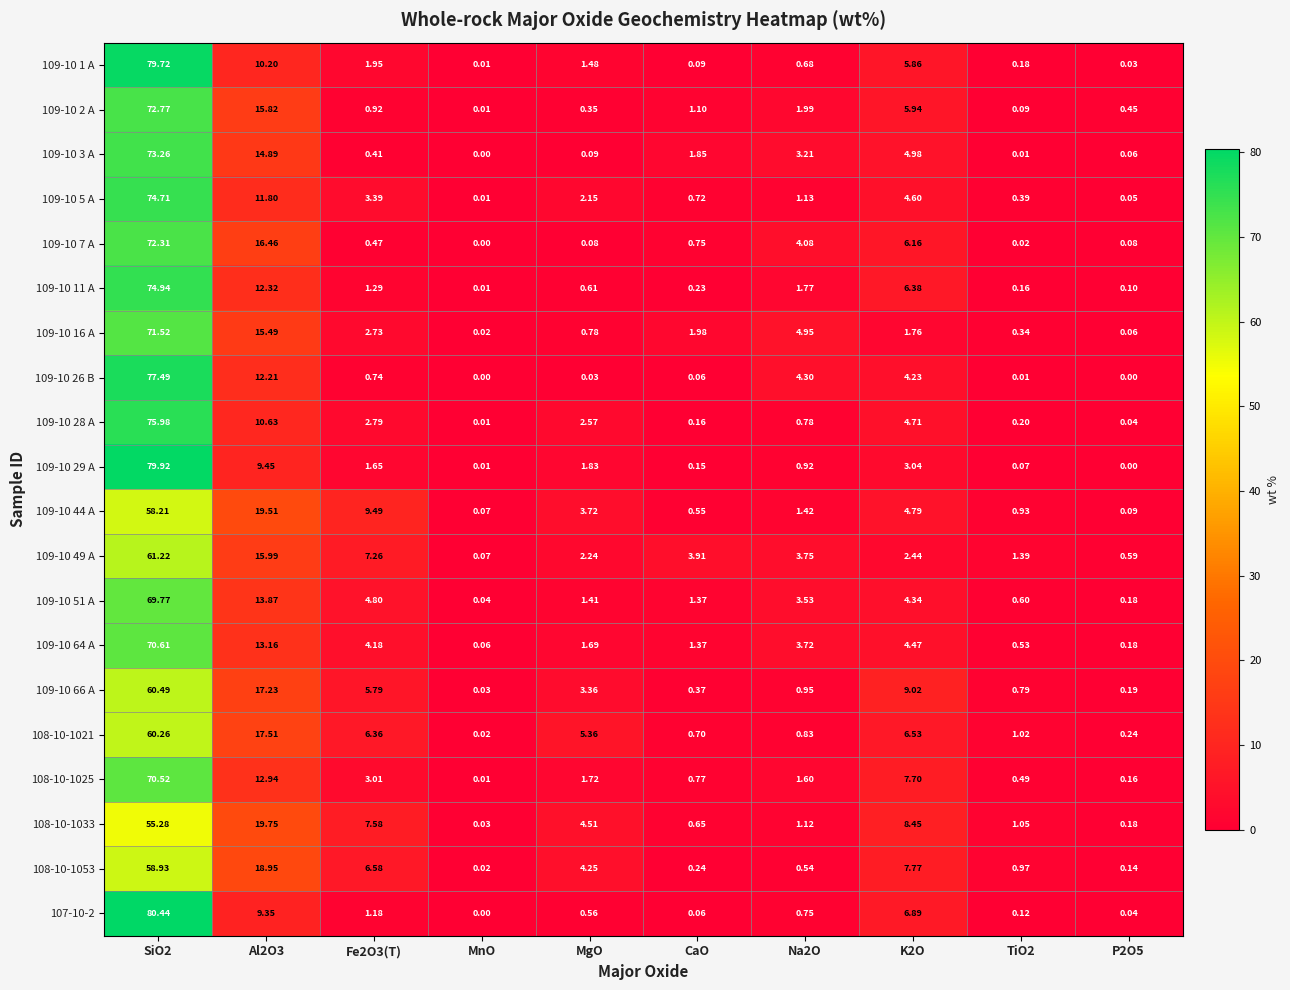

Is the value of 109-10 11 A at K2O greater than the value of 109-10 64 A at Fe2O3(T)?

Yes